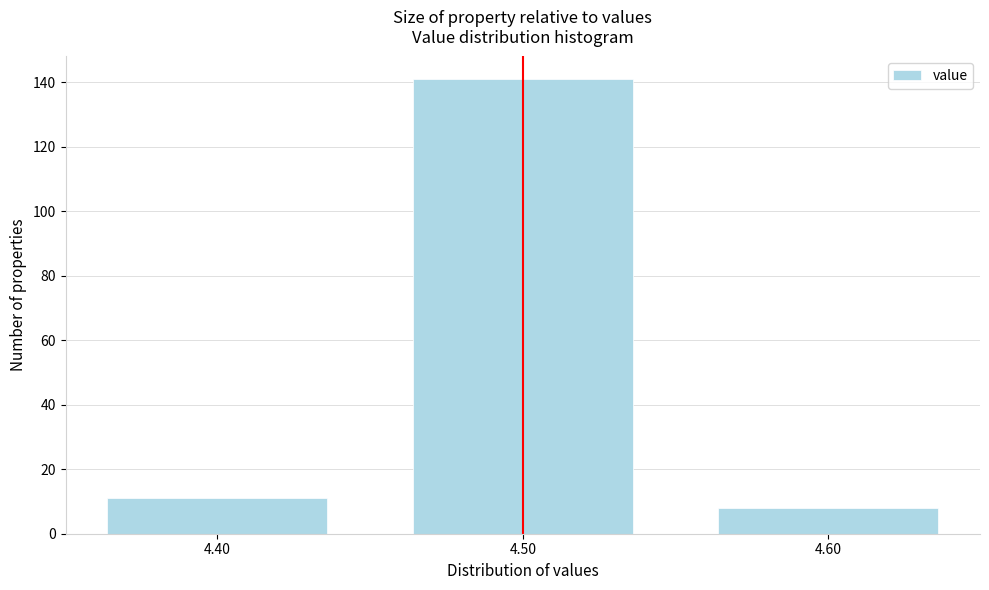

Reading left to right, list every bar in this chart as the range it spans on the x-axis followed by its height. The values are not printed on the chart, so give them approximately, as read against the axis.

4.35 to 4.45: 12
4.45 to 4.55: 142
4.55 to 4.65: 8